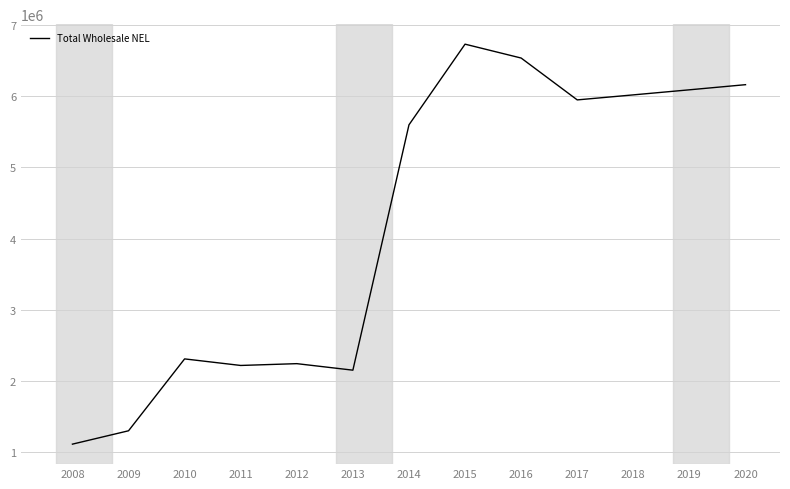

Reading right to left, extract all data points from this chart.

2020=6161568.1	2019=6089512.4	2018=6018357.7	2017=5947872.8	2016=6535642.6	2015=6730489.2	2014=5597645.5	2013=2152488.3	2012=2244008.4	2011=2218645.7	2010=2310759.5	2009=1301311.1	2008=1113731.5